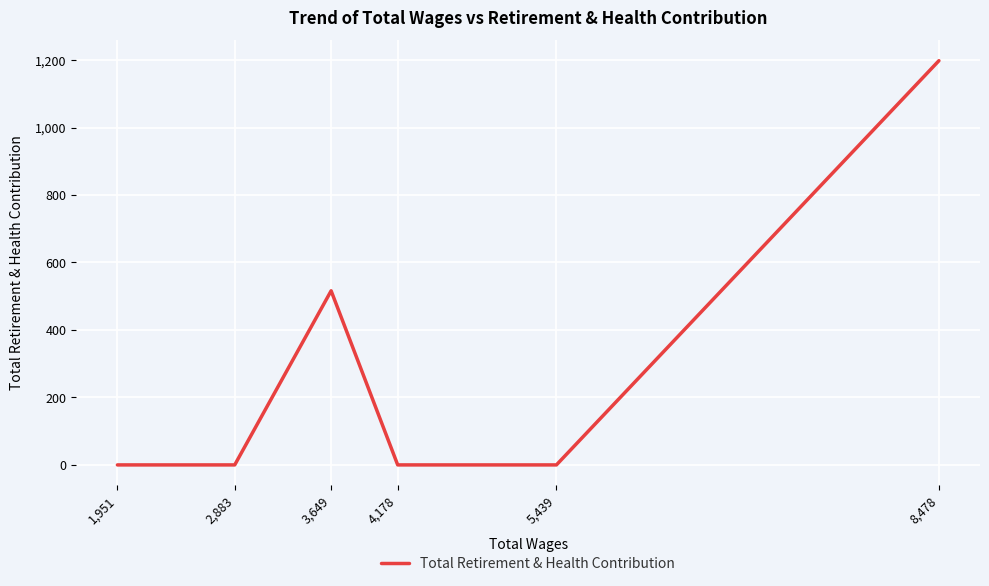

Which has a higher value, 8,478 or 1,951?

8,478